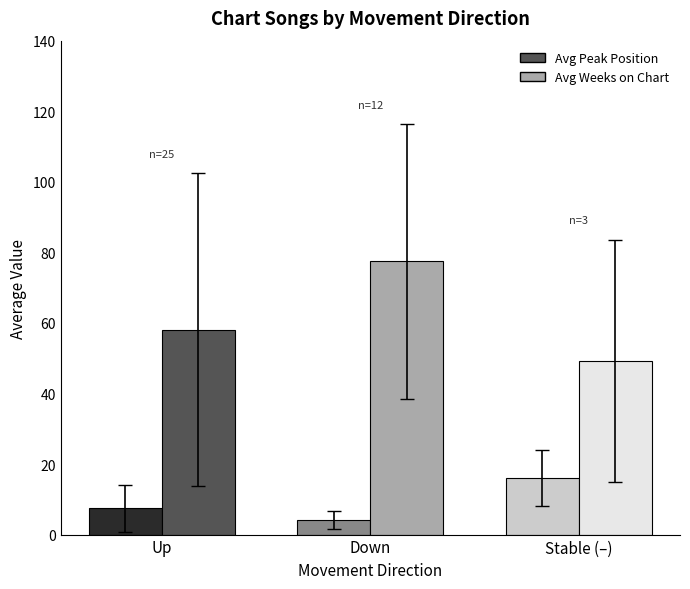

Which series has the largest total across all categories?

Avg Weeks on Chart